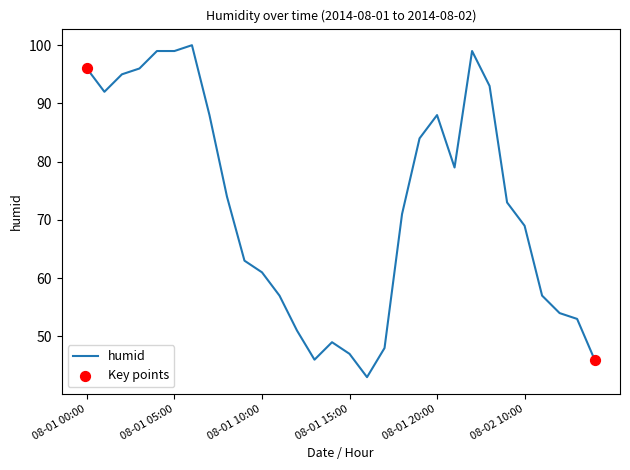

What is the maximum value shown in the chart?

100